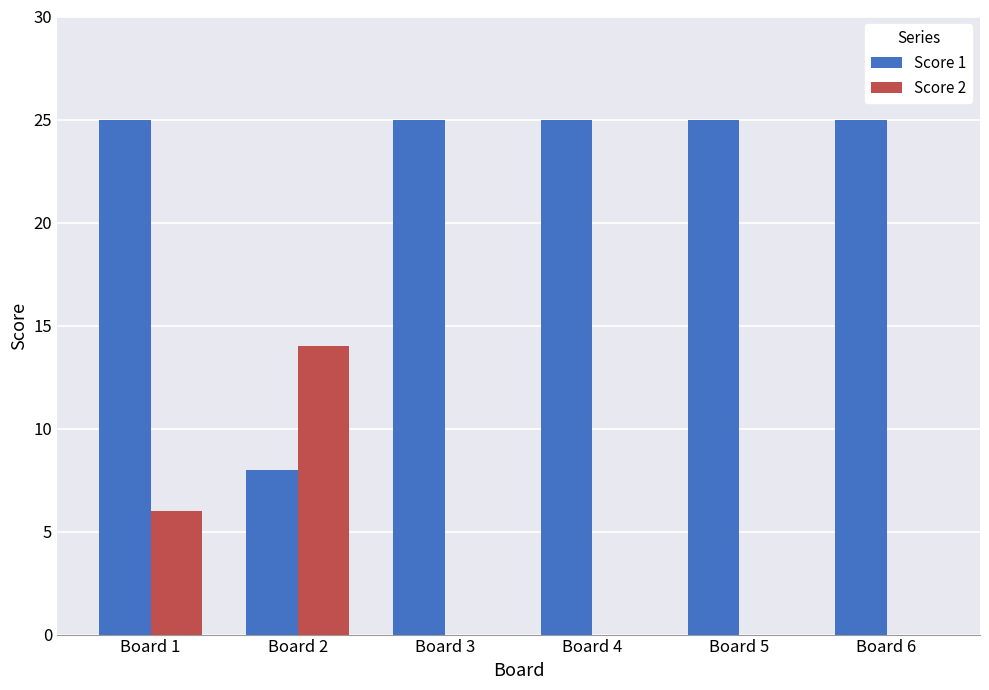

Are the bars grouped side by side (vs. stacked)?

Yes